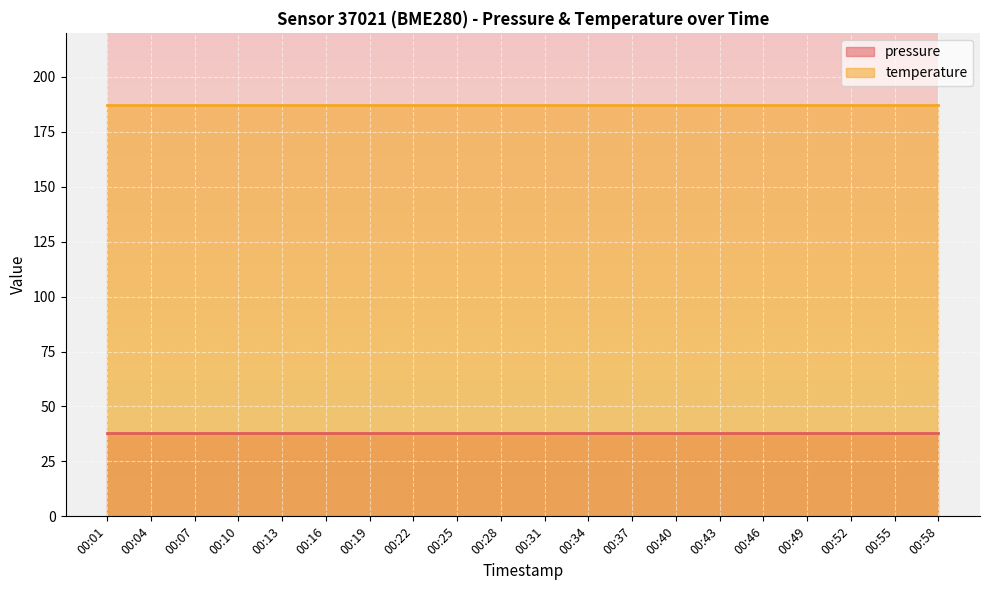

Rank the categories by pressure value from lowest to highest.

00:01, 00:04, 00:07, 00:10, 00:13, 00:16, 00:19, 00:22, 00:25, 00:28, 00:31, 00:34, 00:37, 00:40, 00:43, 00:46, 00:49, 00:52, 00:55, 00:58